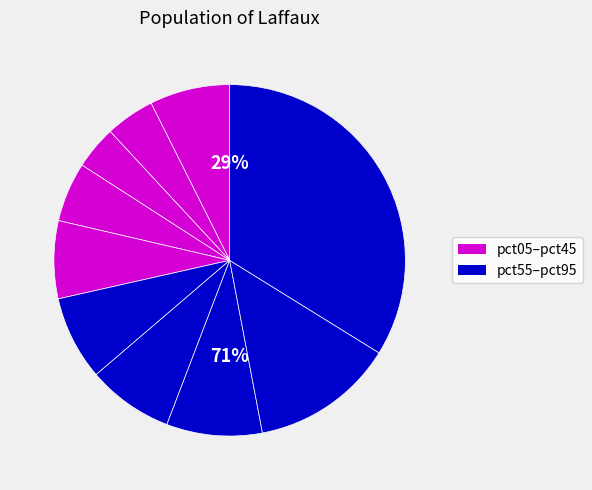

Which slice is the smallest?

pct25